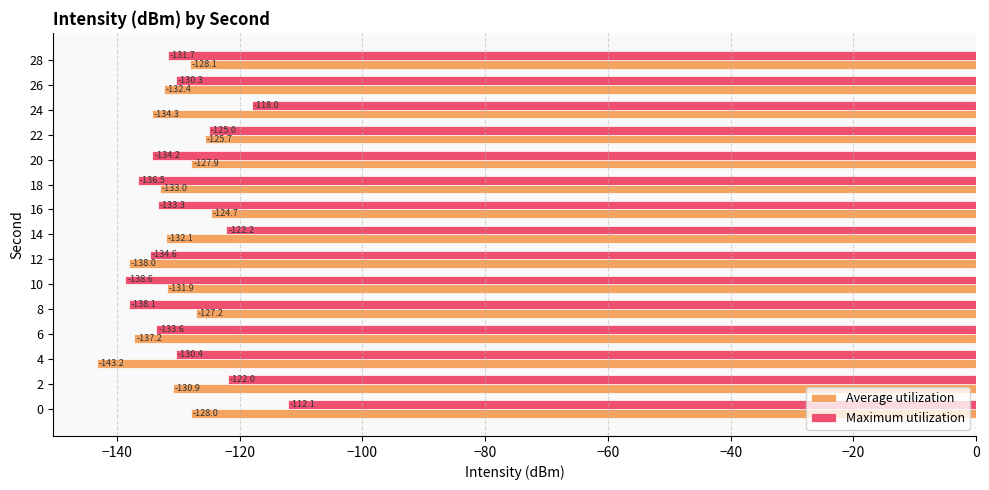

Between 0 and 4, which series saw the biggest shift?

Maximum utilization